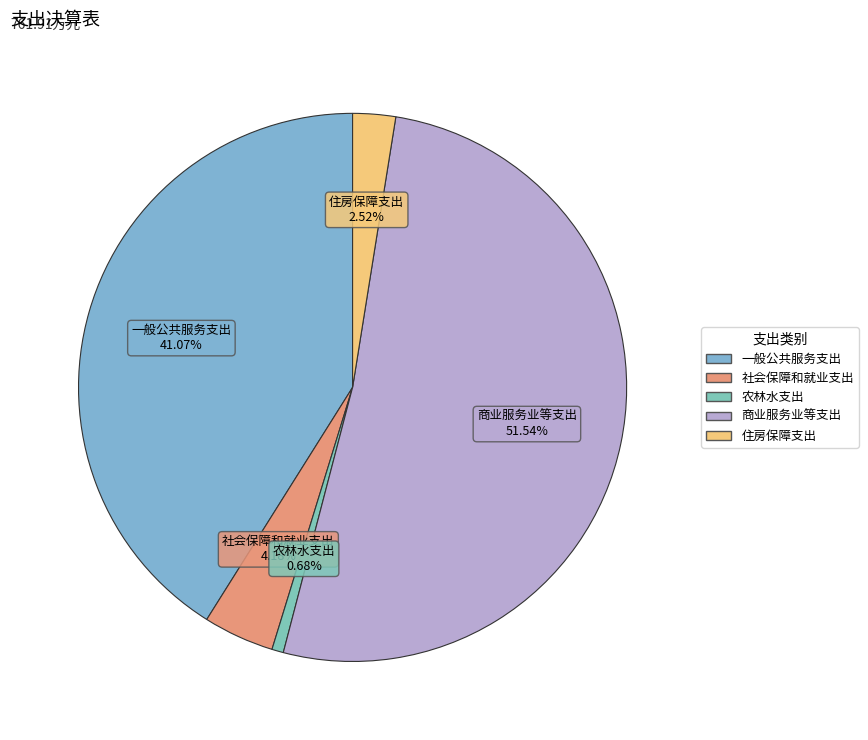

Which category has the biggest portion of the pie?

商业服务业等支出